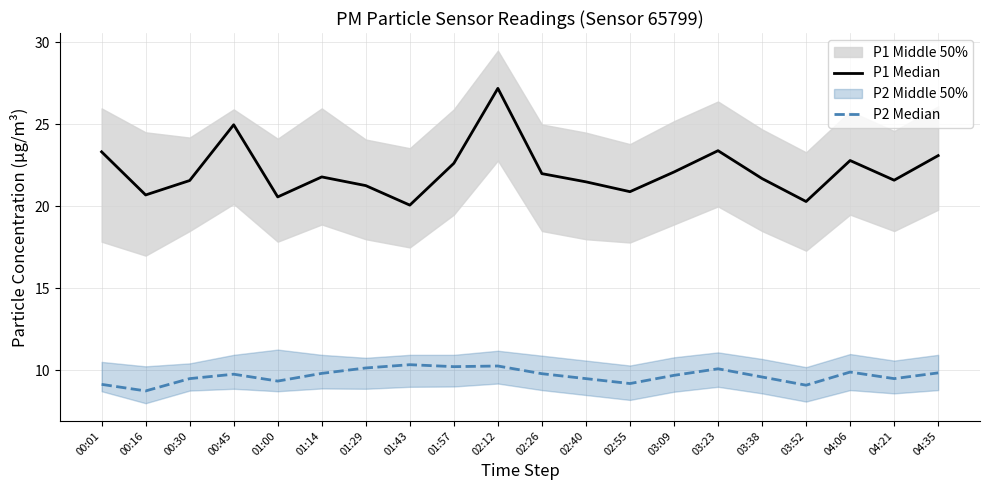

Count the number of categories in the chart.

20